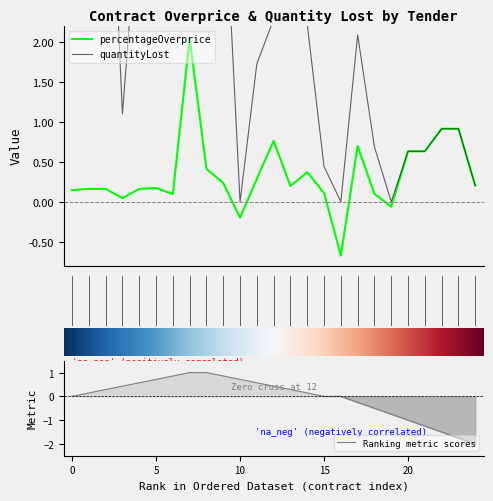

What is the difference between the maximum and minimum values in the quantityLost series?

14.3